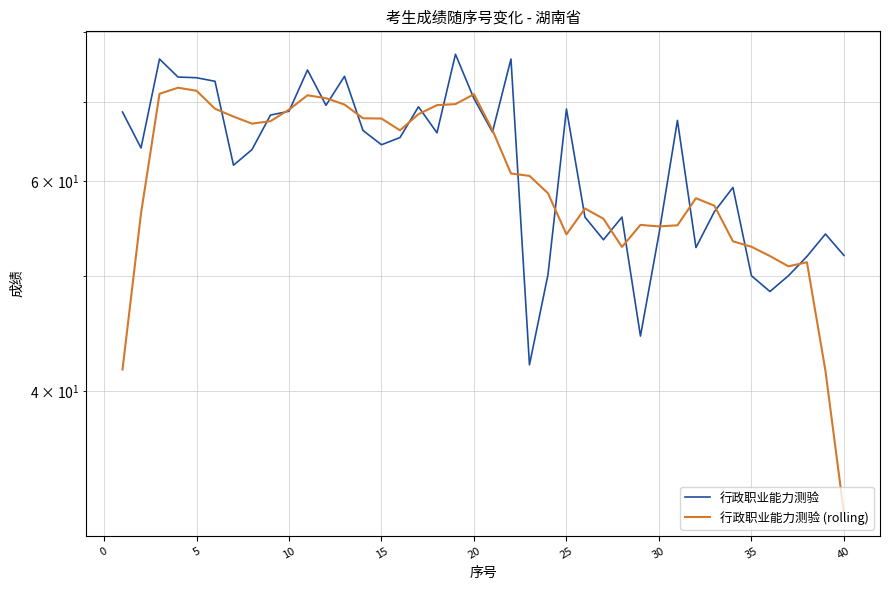

What is the maximum value shown in the chart?

76.7